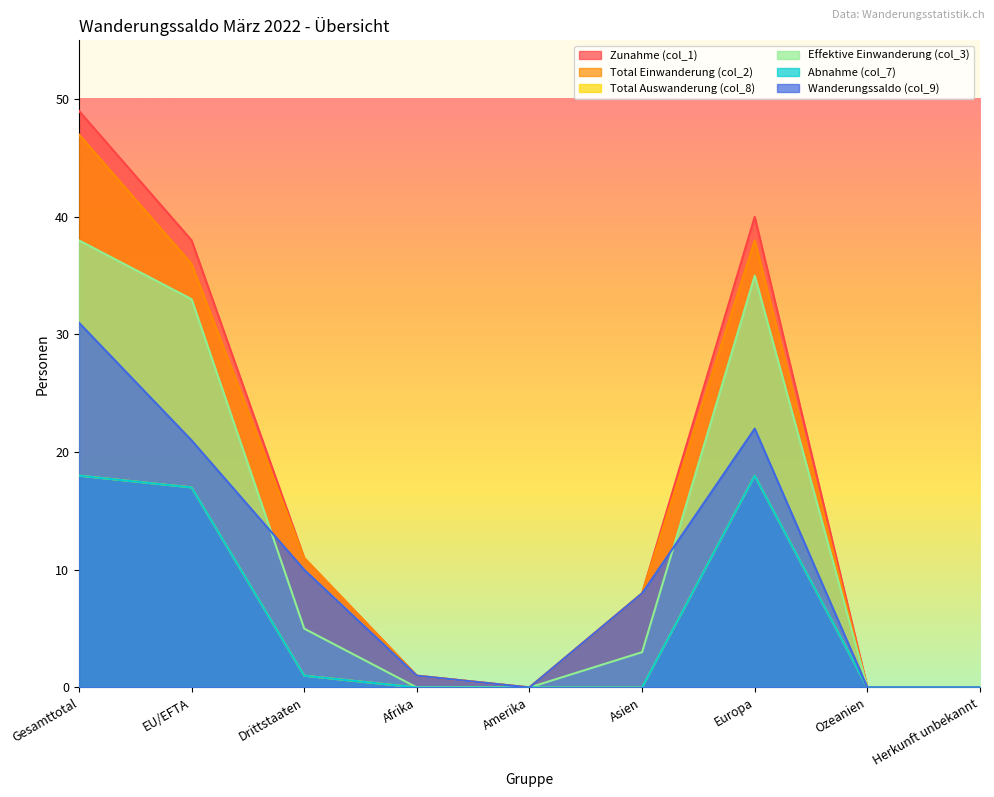

True or false: Total Einwanderung (col_2) has more than 0 interior local peaks.

True